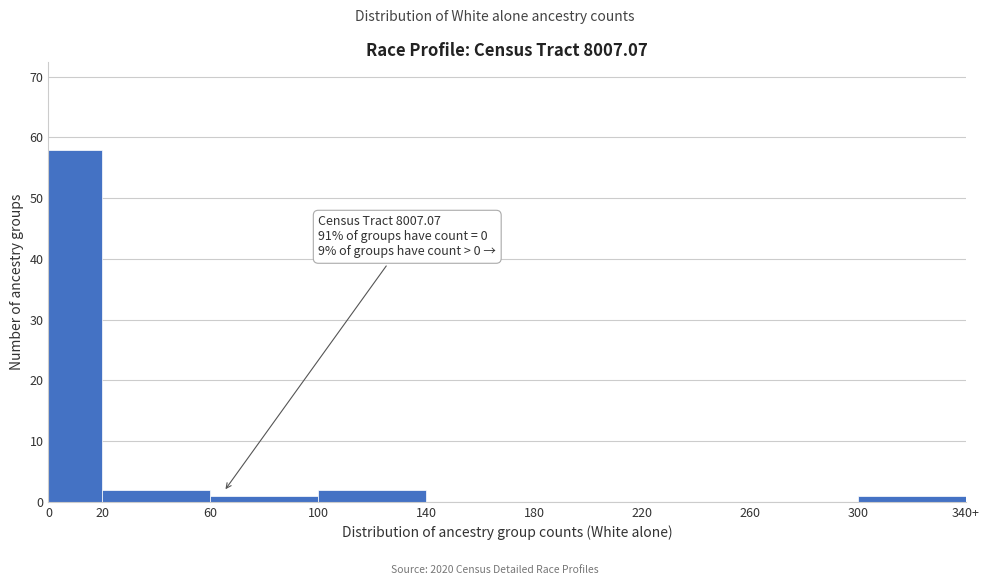

Reading left to right, list all the values displayed in this chart.

0=58	20=2	60=1	100=2	140=0	180=0	220=0	260=0	300=1